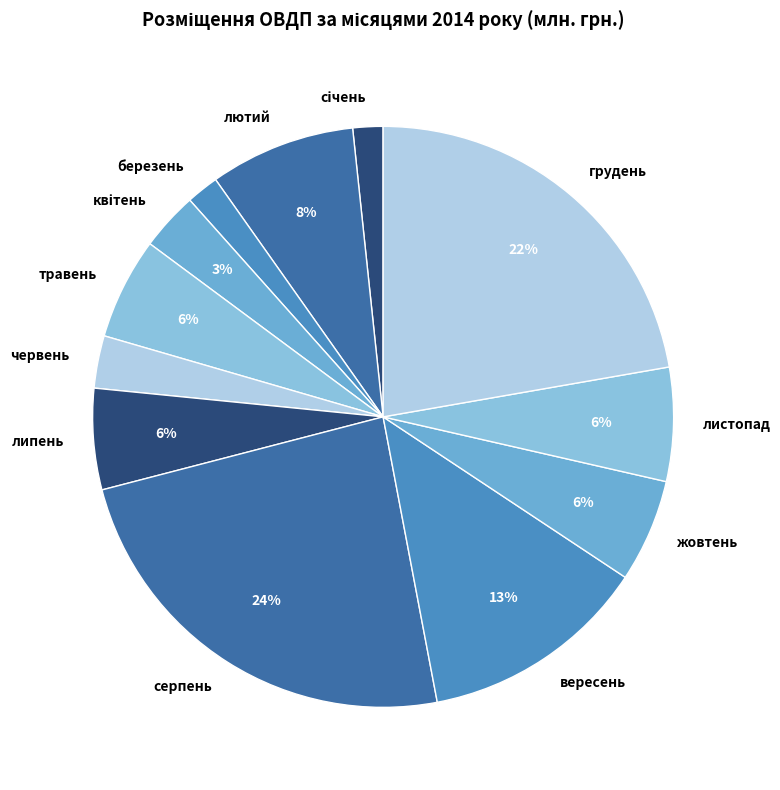

How many slices are in this pie chart?

12